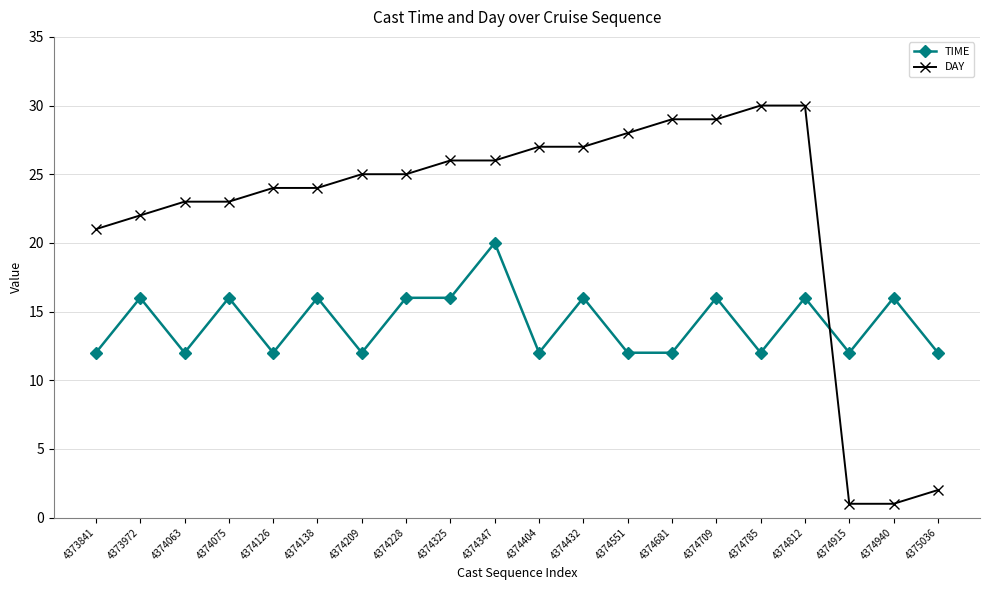

Reading left to right, transcribe all the data shown in this chart.

TIME: 12	16	12	16	12	16	12	16	16	20	12	16	12	12	16	12	16	12	16	12
DAY: 21	22	23	23	24	24	25	25	26	26	27	27	28	29	29	30	30	1	1	2